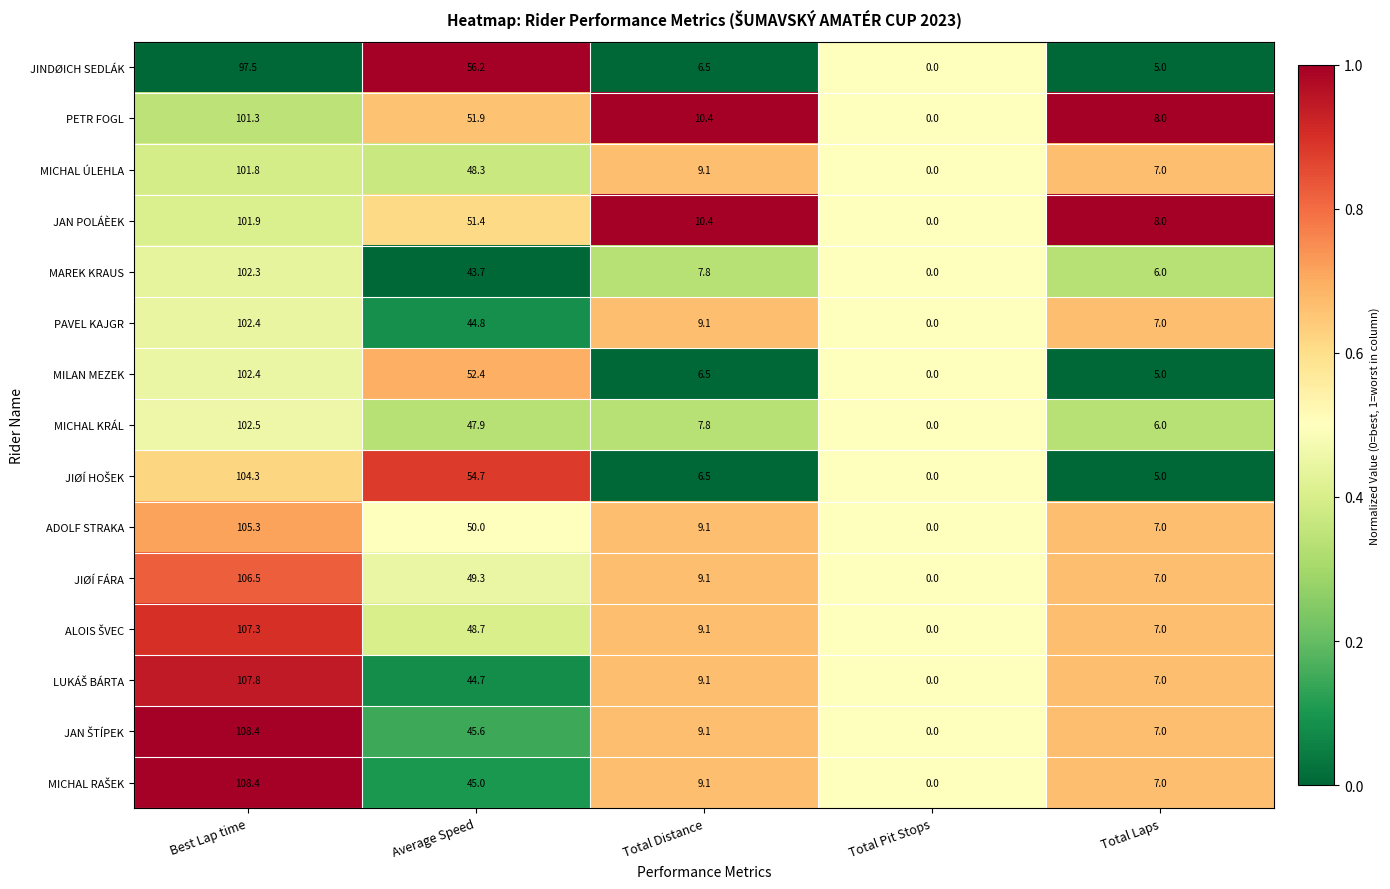

Which series changed the most between Average Speed and Total Distance?

JINDØICH SEDLÁK